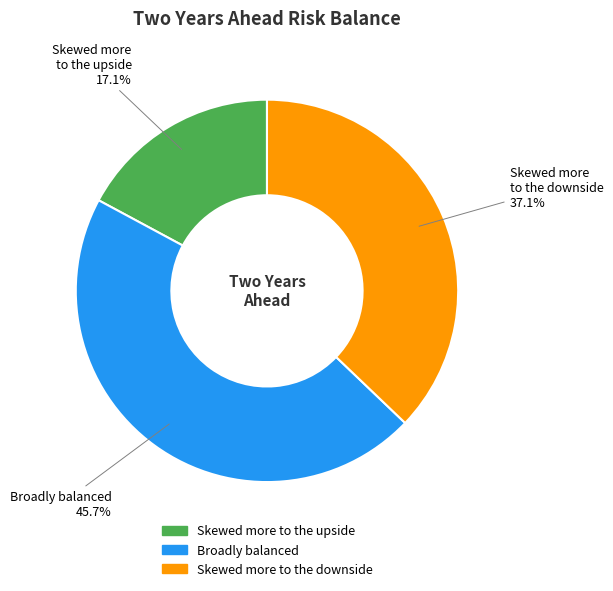

To the nearest percent, what portion does Broadly balanced represent?

46%